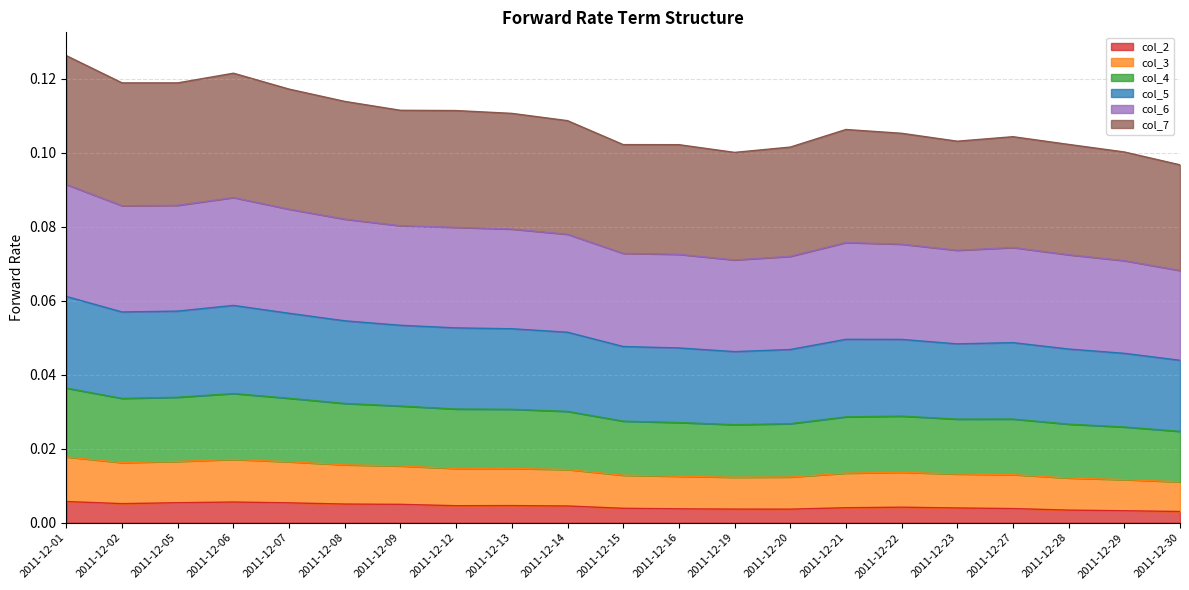

Is it true that col_4 equals 0.0 at 2011-12-12?

False